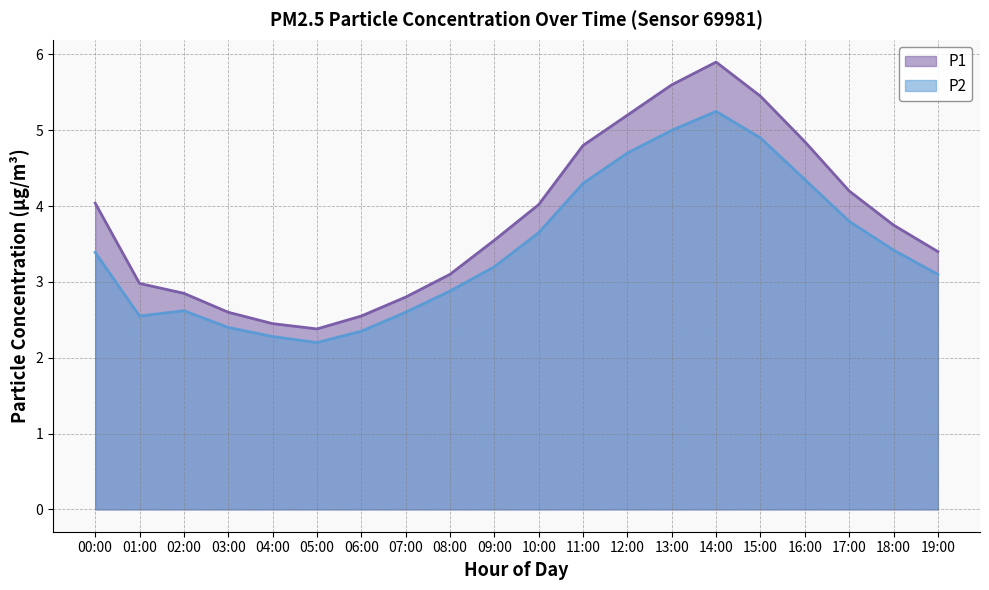

What is the value of the P2 point at the 6th from the left?

2.2